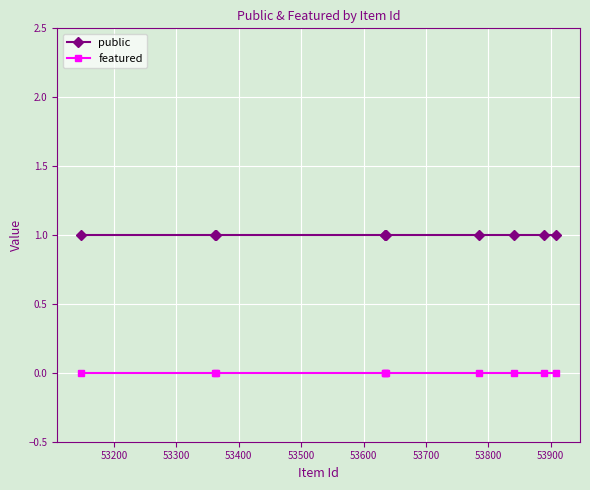

How many lines are shown in the chart?

2